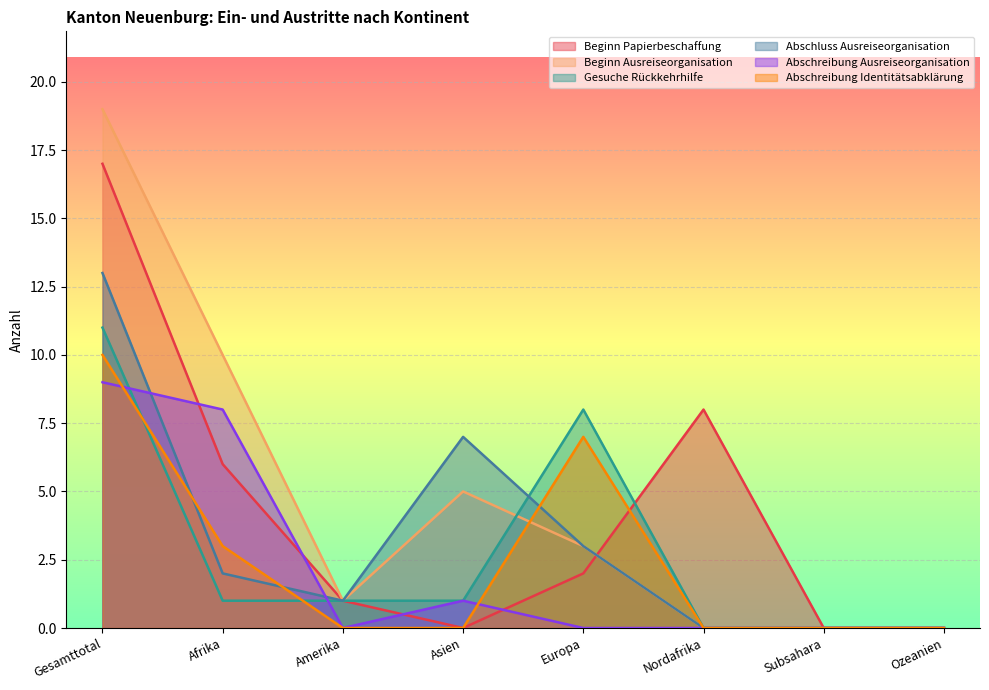

At how many categories does at least one series exceed 11?

1